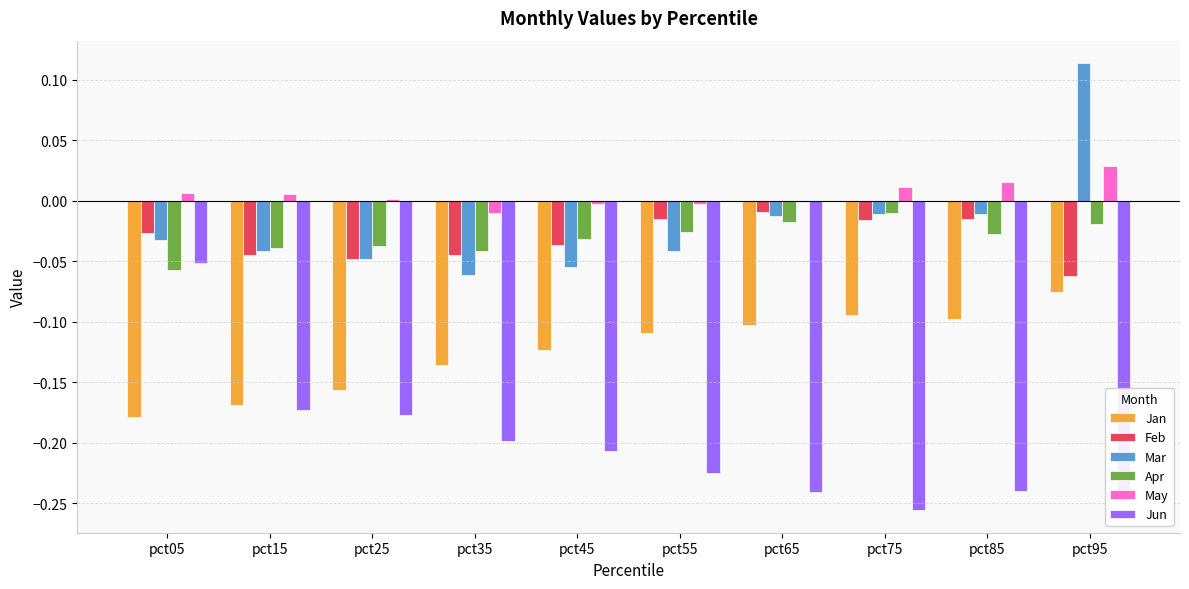

At which category does the chart reach its peak across all series?

pct95